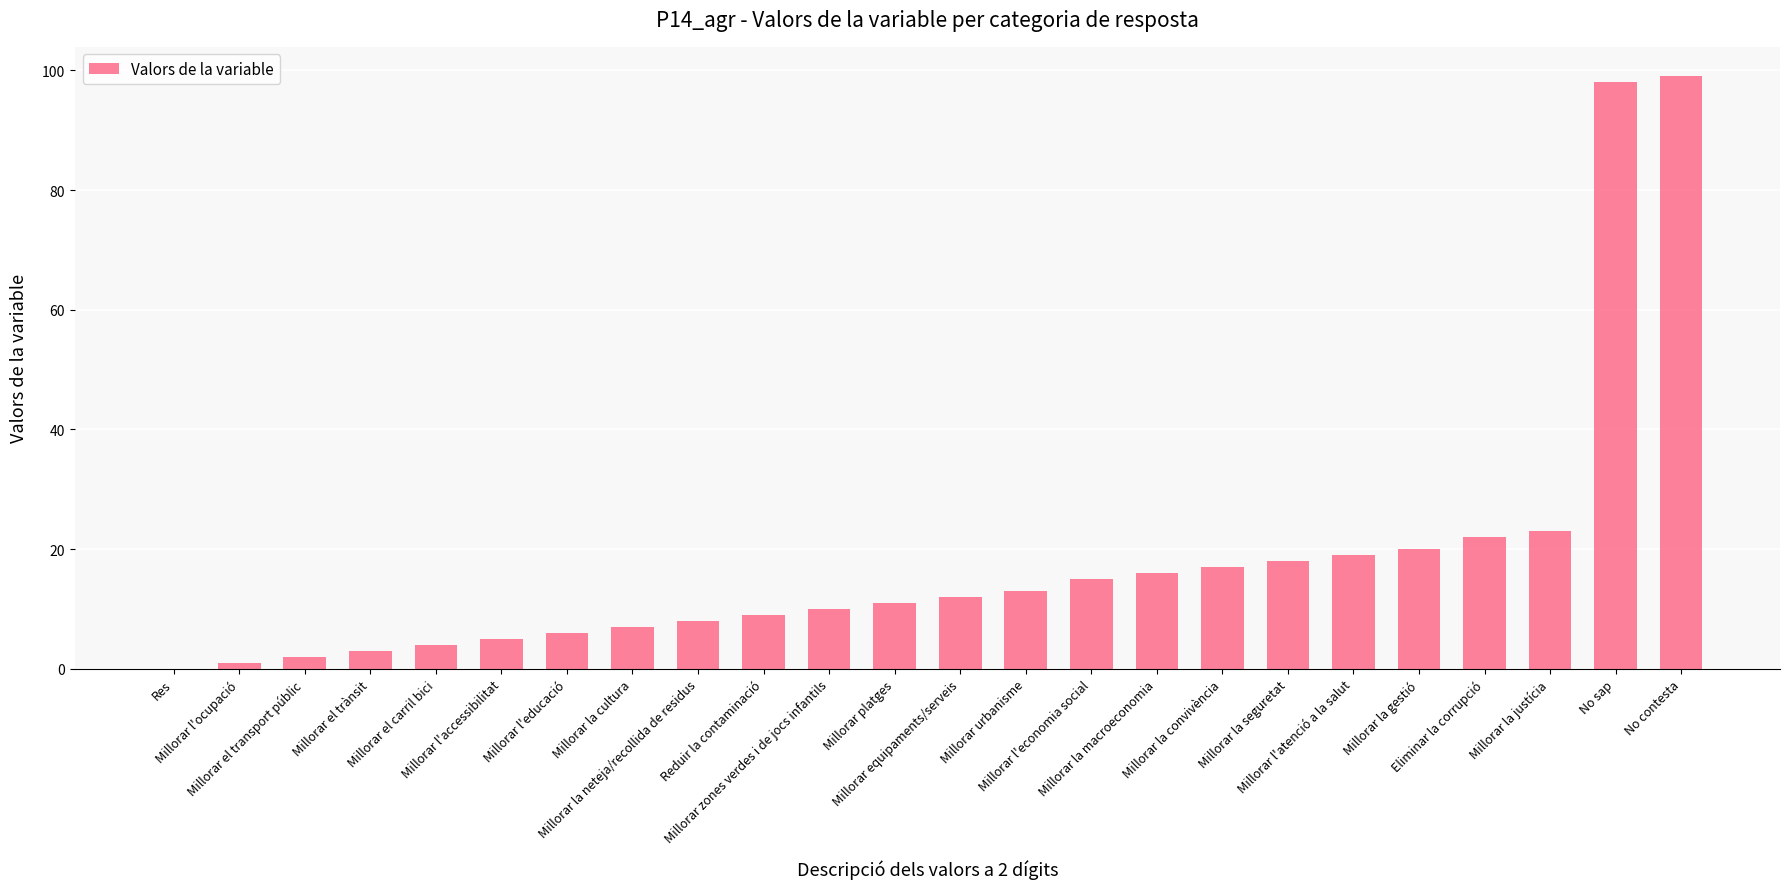

What is the average value?

18